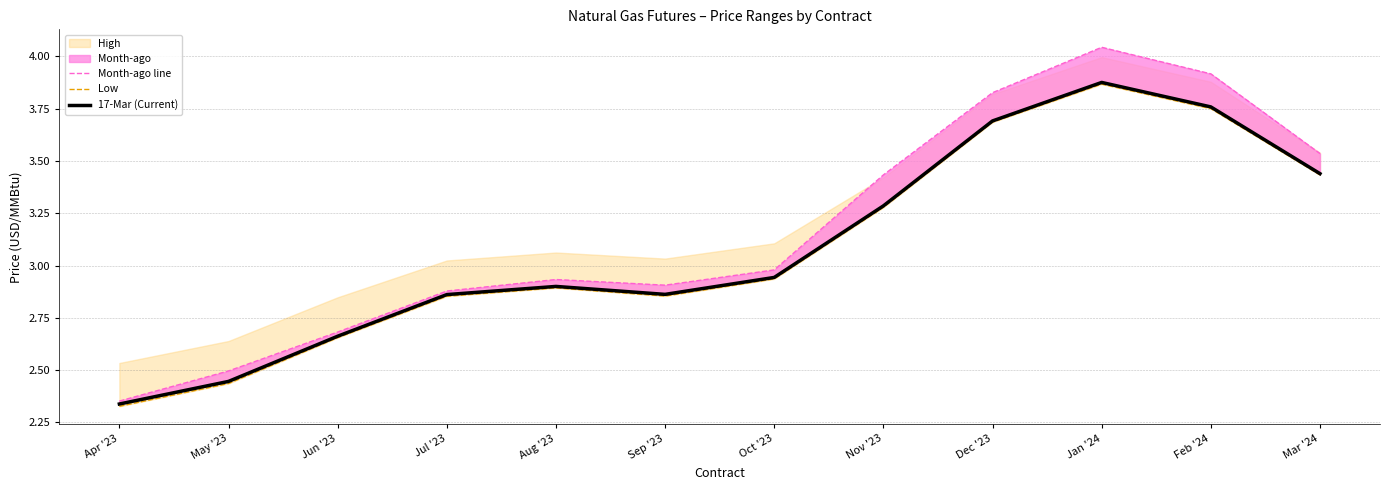

Reading left to right, extract all data points from this chart.

Month-ago line: Apr '23=2.4	May '23=2.5	Jun '23=2.7	Jul '23=2.9	Aug '23=2.9	Sep '23=2.9	Oct '23=3.0	Nov '23=3.4	Dec '23=3.8	Jan '24=4.0	Feb '24=3.9	Mar '24=3.5
Low: Apr '23=2.3	May '23=2.4	Jun '23=2.7	Jul '23=2.9	Aug '23=2.9	Sep '23=2.9	Oct '23=2.9	Nov '23=3.3	Dec '23=3.7	Jan '24=3.9	Feb '24=3.8	Mar '24=3.4
17-Mar (Current): Apr '23=2.3	May '23=2.4	Jun '23=2.7	Jul '23=2.9	Aug '23=2.9	Sep '23=2.9	Oct '23=2.9	Nov '23=3.3	Dec '23=3.7	Jan '24=3.9	Feb '24=3.8	Mar '24=3.4